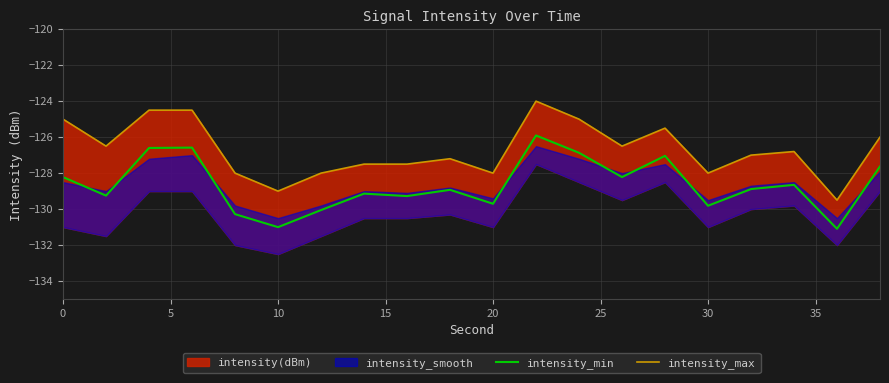

What is the maximum value for intensity_min?

-125.9